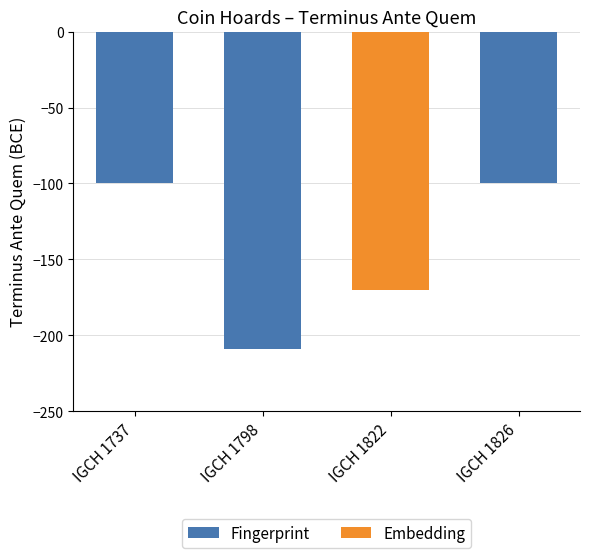

Which has a higher value, IGCH 1826 or IGCH 1798?

IGCH 1826